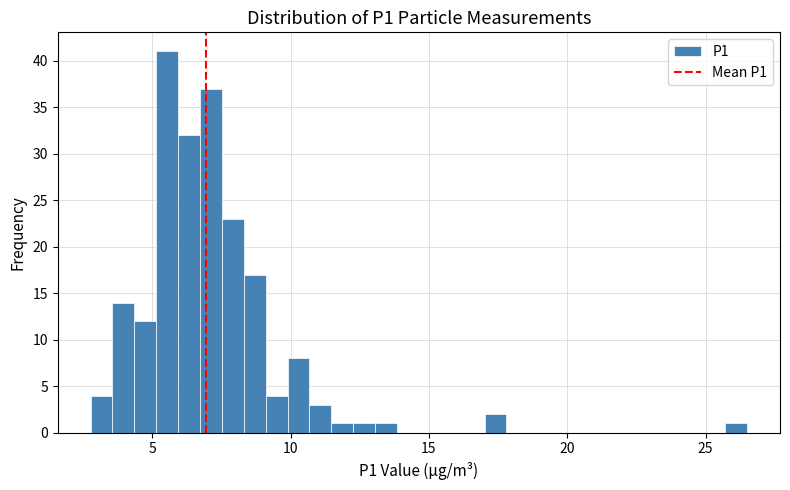

Read against the x-axis, roughly where is the centre of the tallest bar?

5.5